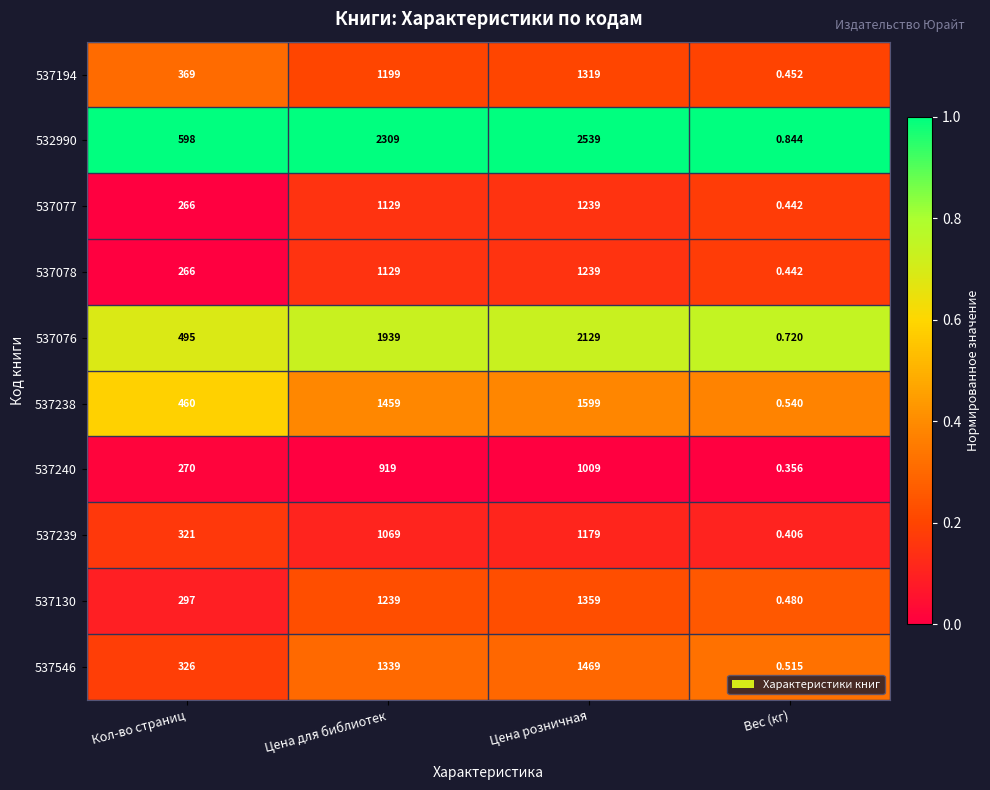

Rank the categories by 537238 value from highest to lowest.

Цена розничная, Цена для библиотек, Кол-во страниц, Вес (кг)